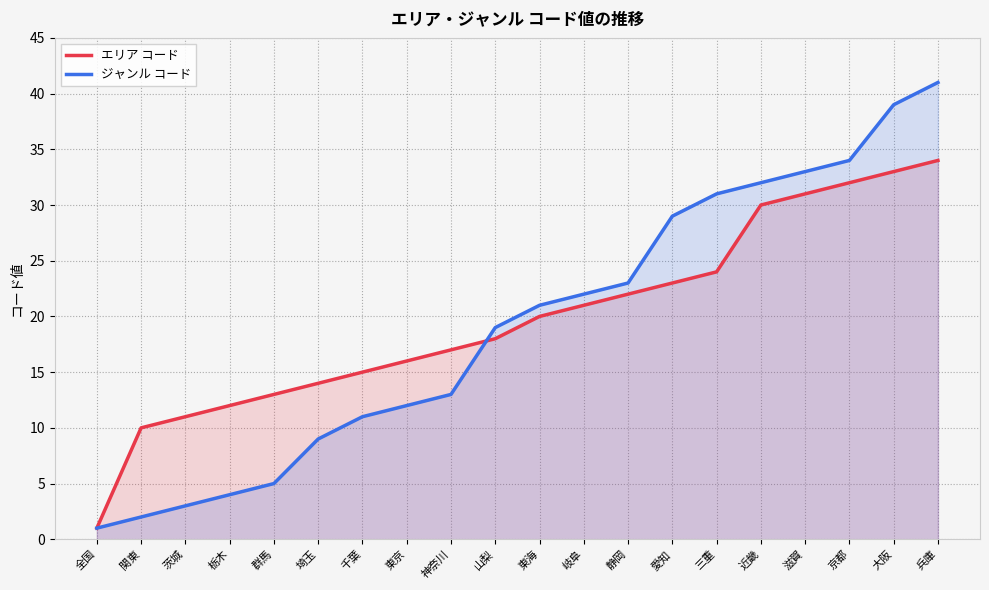

What is the value of the エリア コード point at the 19th from the left?

33